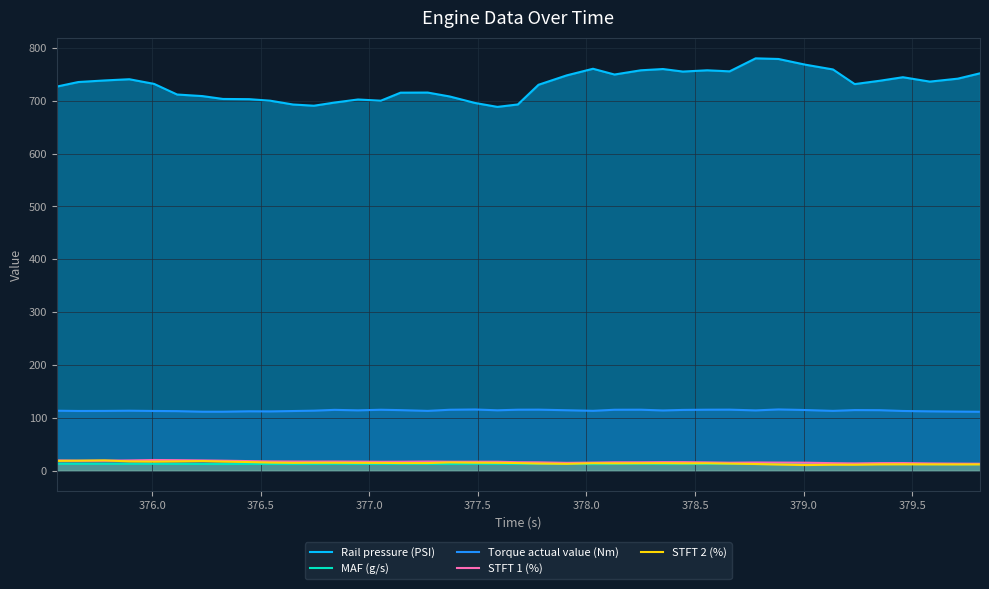

True or false: Torque actual value (Nm) and Rail pressure (PSI) cross at least once.

False